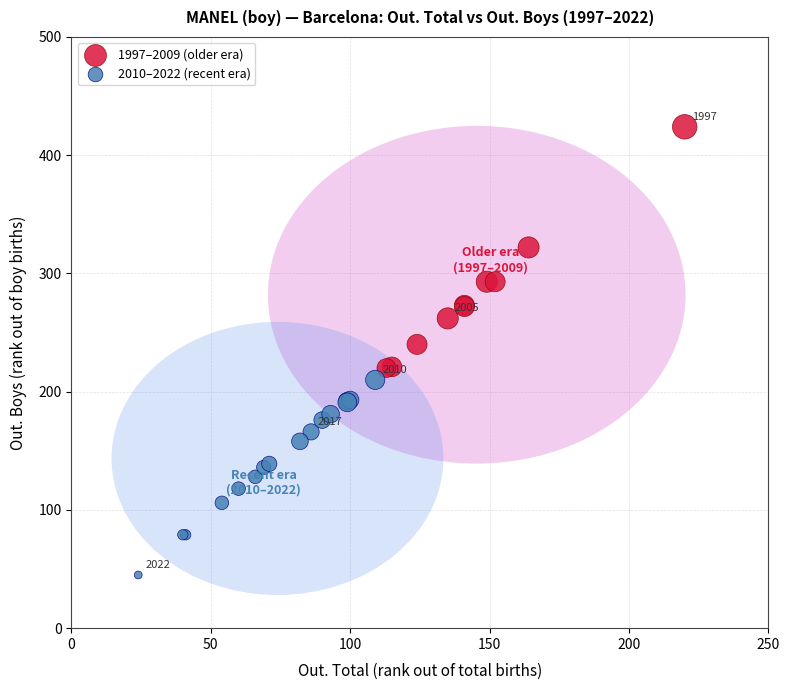

Which series has the largest Y range (max minus min)?

1997–2009 (older era)